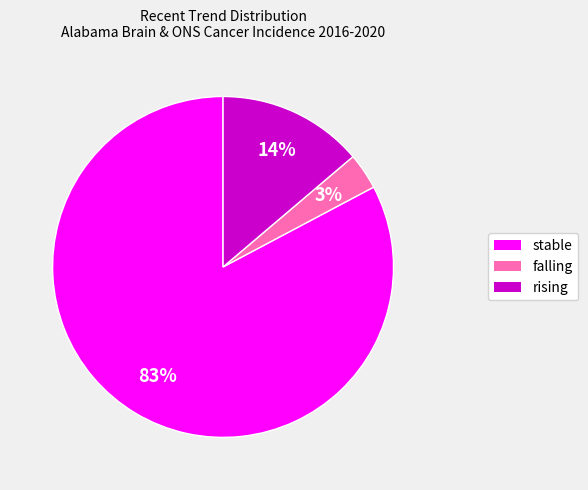

Does any single category account for the majority?

Yes